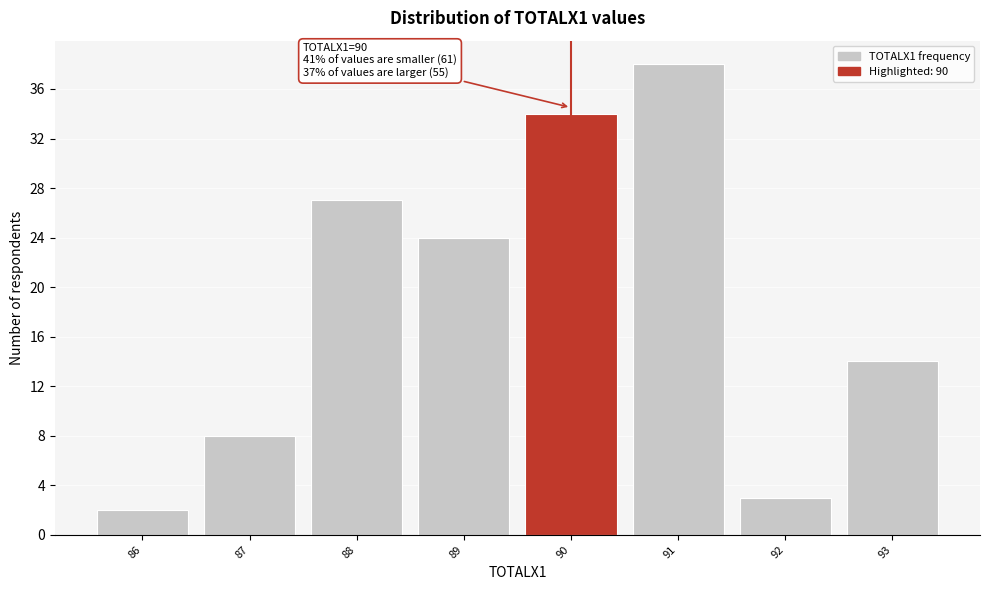

Over which range of the x-axis is the bar tallest?

90.5 to 91.5